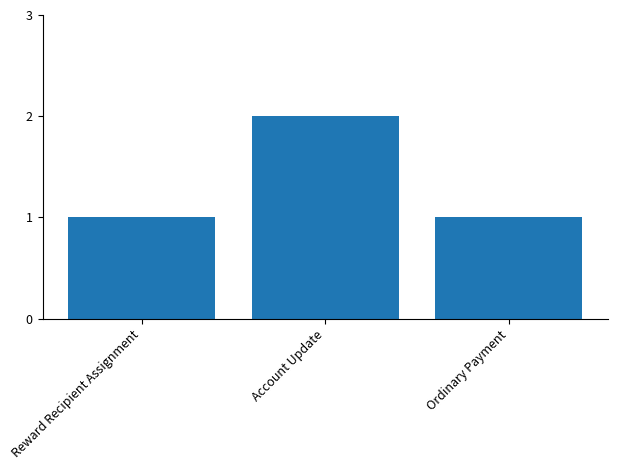

Is it true that the value at Account Update is 2?

True